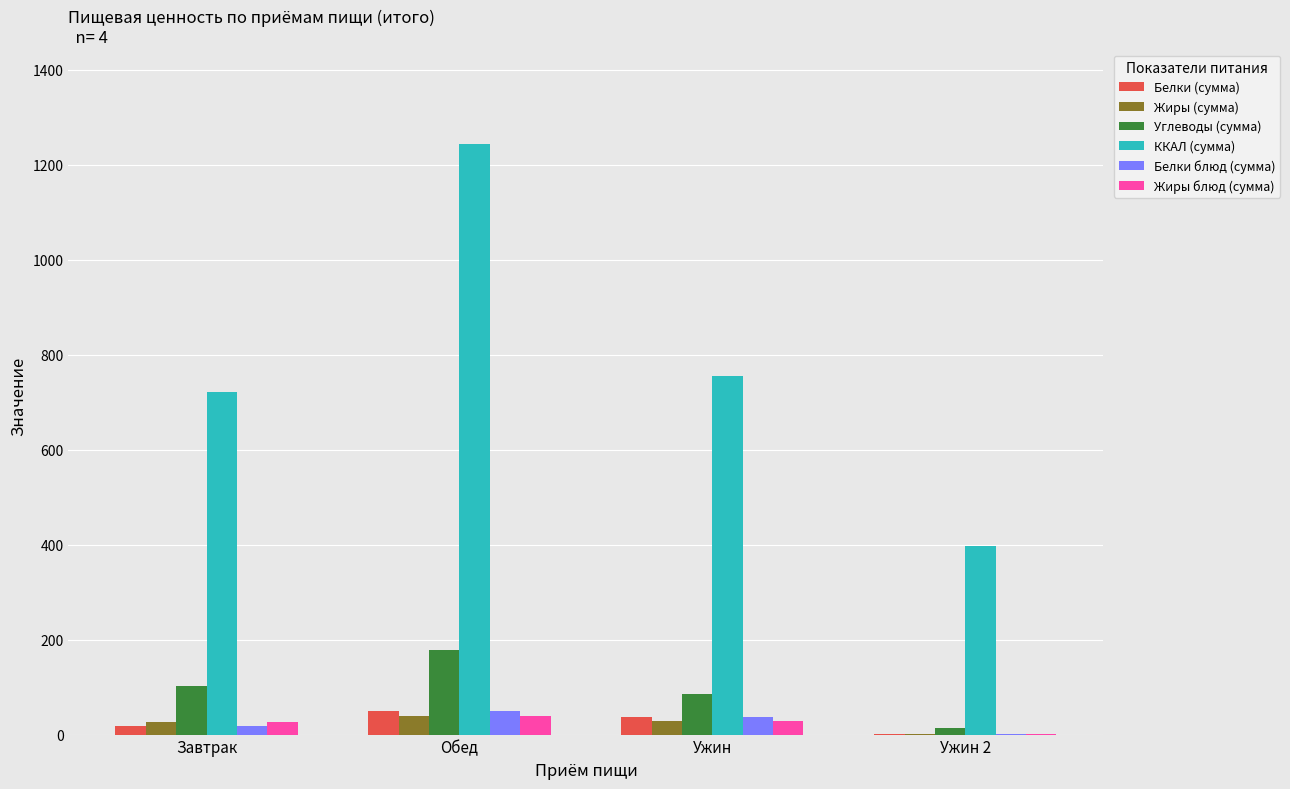

What is the difference between the ККАЛ (сумма) values at Обед and Завтрак?

520.9